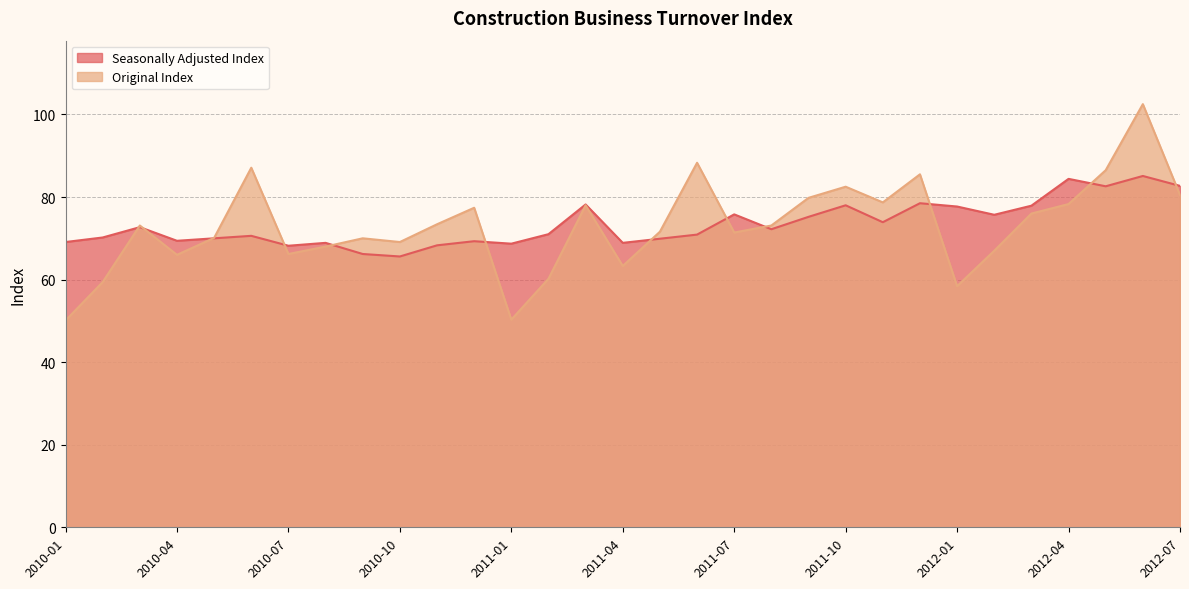

What is the total value across all series at 2010-03?

145.8